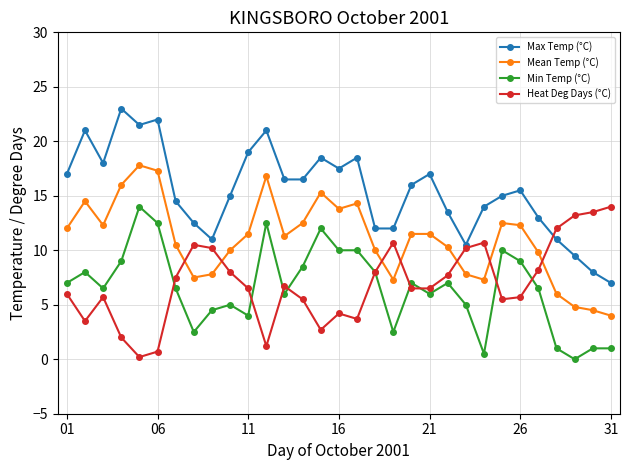

What is the average value of the Max Temp (°C) series?

15.4